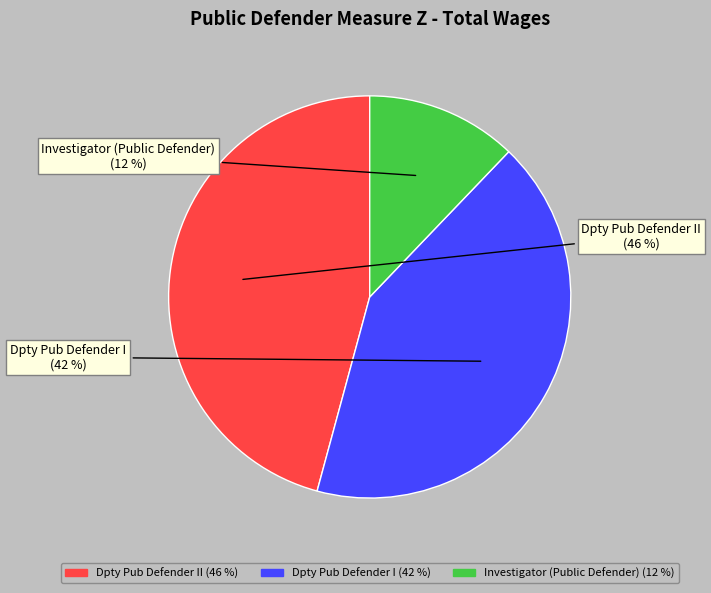

Does any single category account for the majority?

No